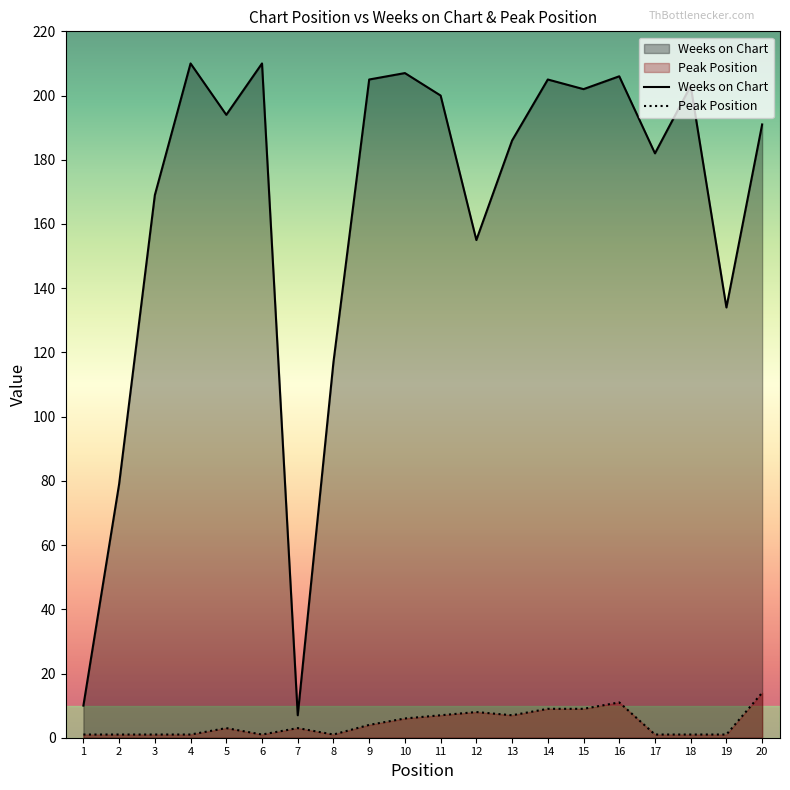

How many interior local valleys does the Peak Position series have?

3